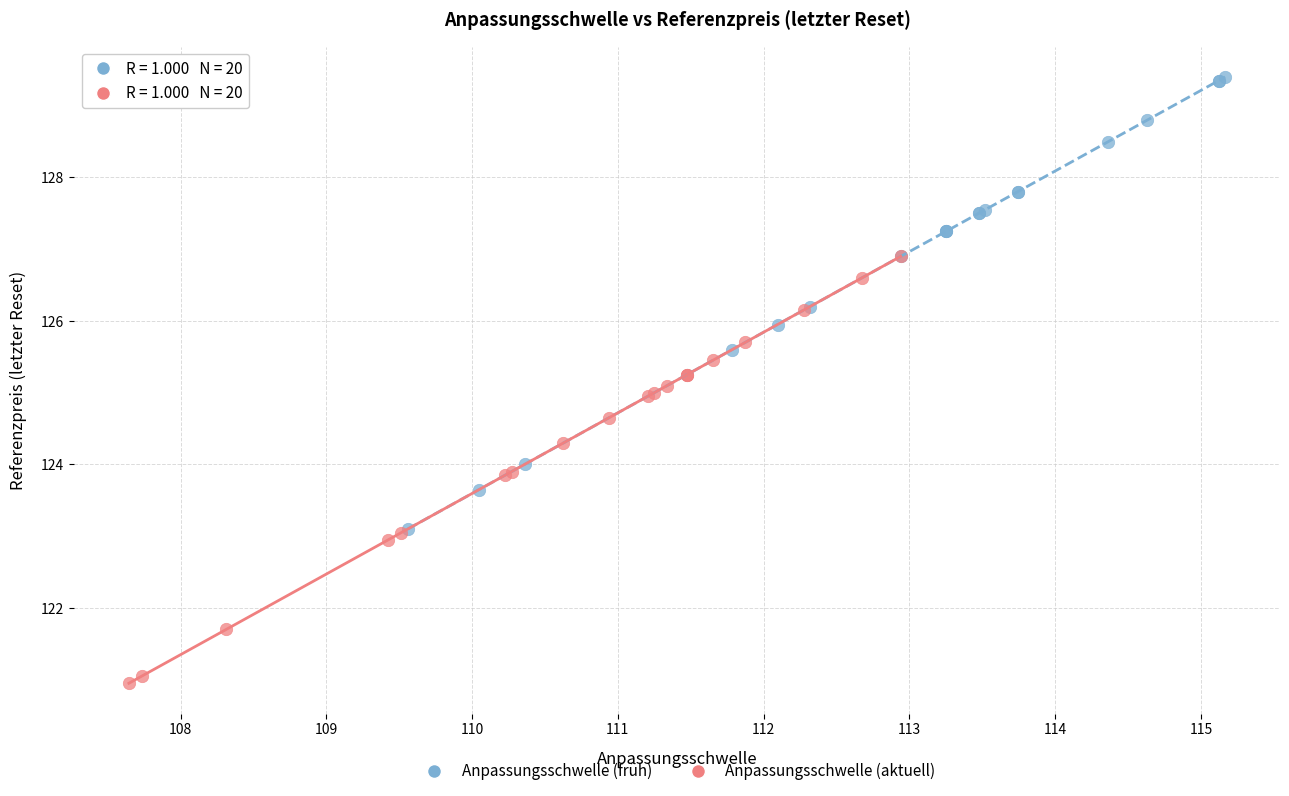

Which series contains the lowest Y value?

Anpassungsschwelle (aktuell)